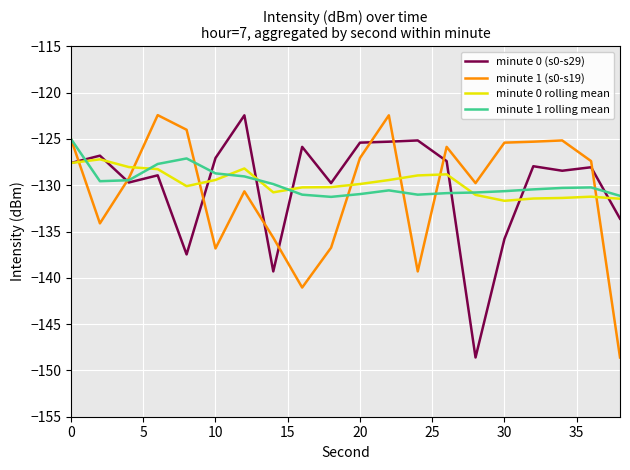

How many intersections are there between minute 0 (s0-s29) and minute 1 (s0-s19)?

9